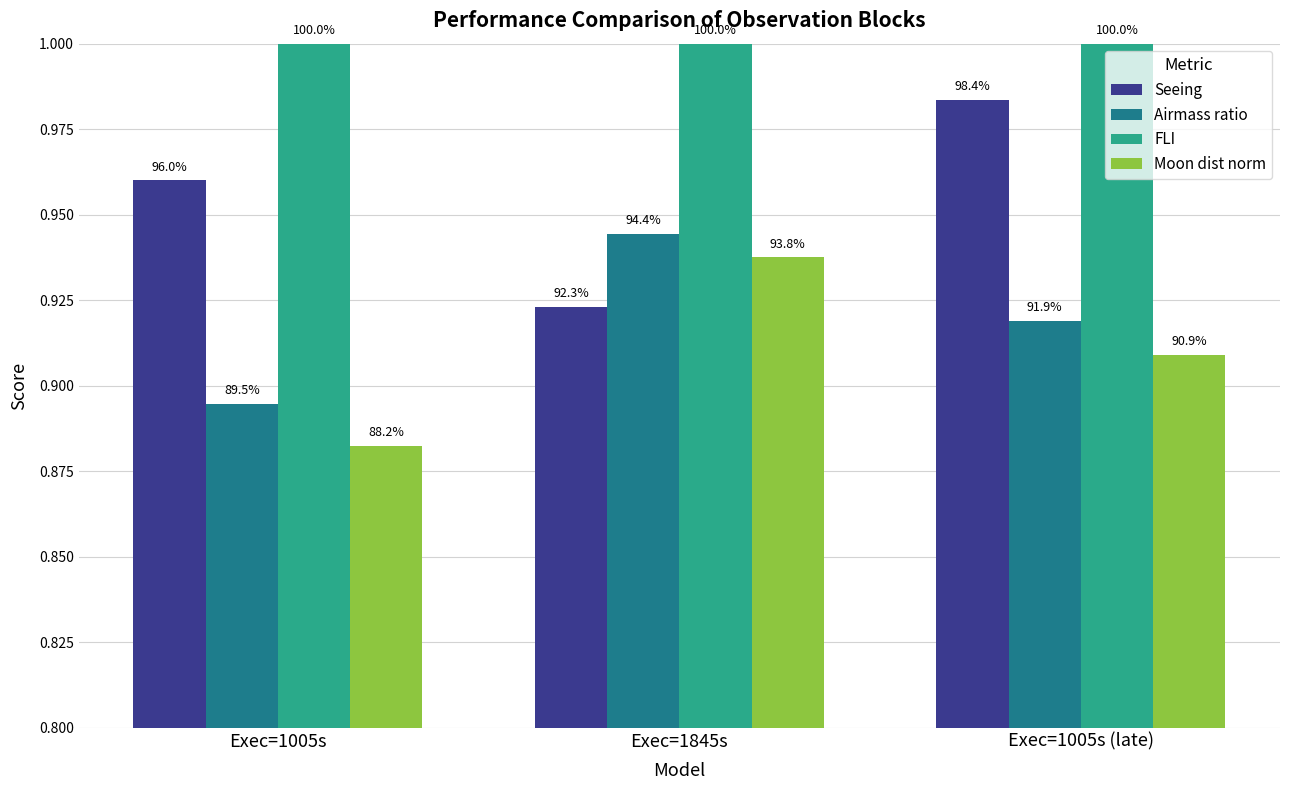

What are all the series names shown in the legend?

Seeing, Airmass ratio, FLI, Moon dist norm